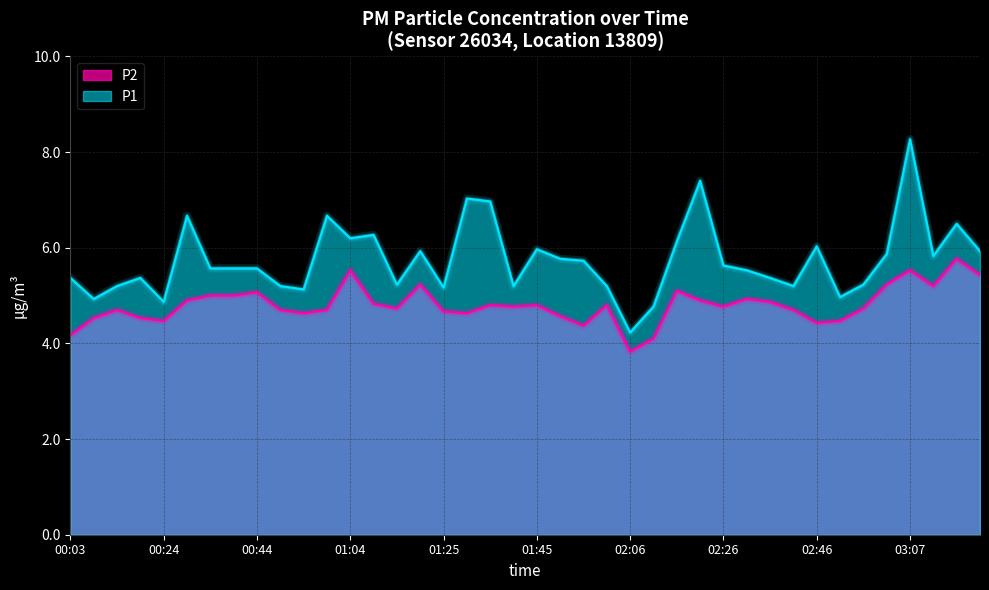

What is the value of the P1 point at the 25th from the left?

4.2